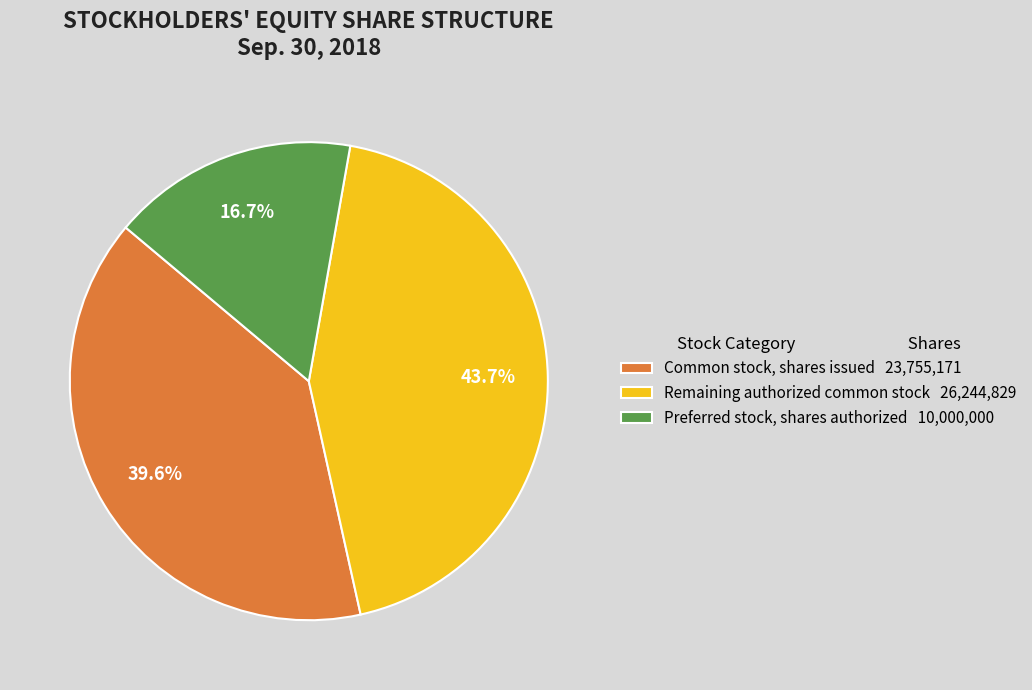

Which has a higher value, Preferred stock, shares authorized 10,000,000 or Common stock, shares issued 23,755,171?

Common stock, shares issued 23,755,171